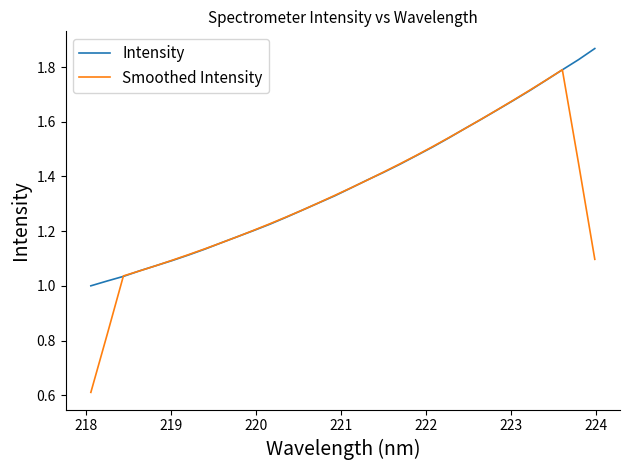

How many values in the Smoothed Intensity series are below 1?

2